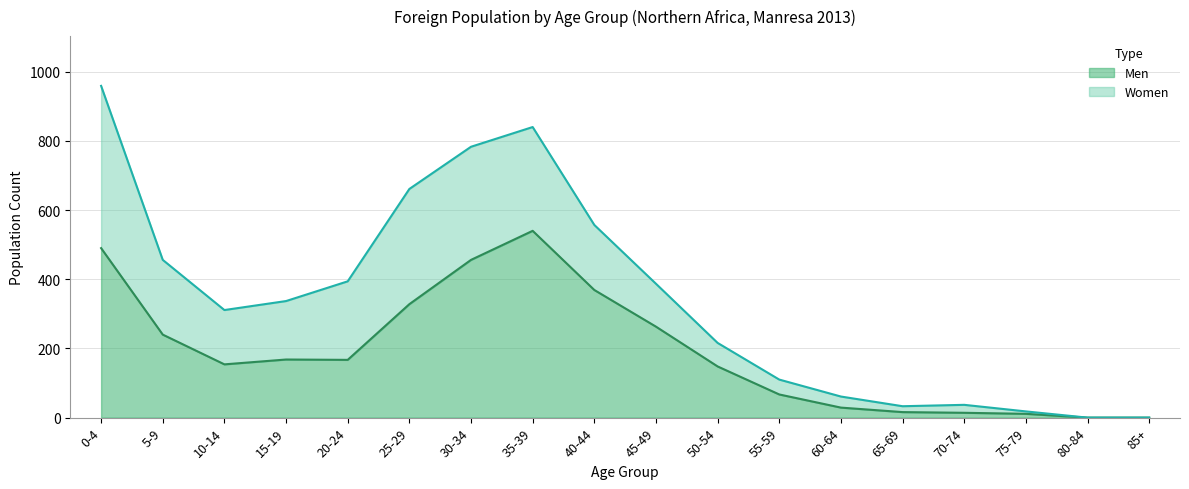

List the labels in order of value, largest first.

35-39, 0-4, 30-34, 40-44, 25-29, 45-49, 5-9, 15-19, 20-24, 10-14, 50-54, 55-59, 60-64, 65-69, 70-74, 75-79, 80-84, 85+